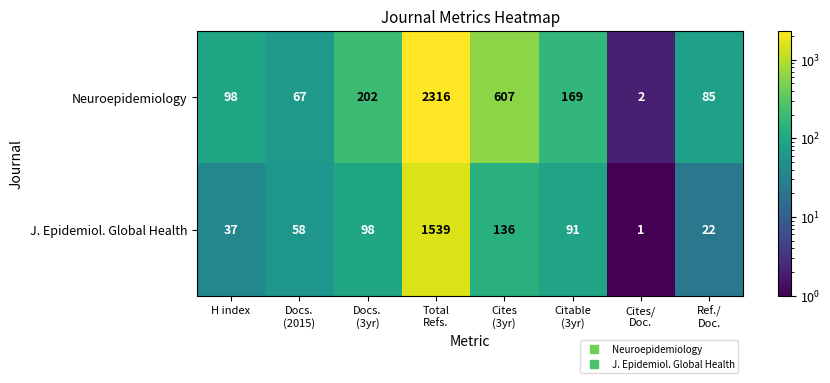

What is the highest value of the J. Epidemiol. Global Health series?

1539